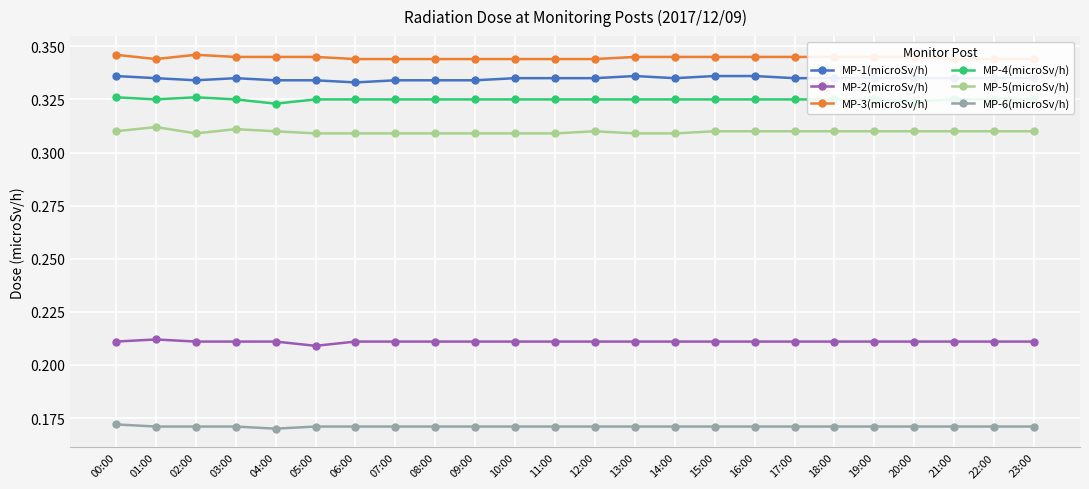

How many interior local valleys does the MP-5(microSv/h) series have?

1